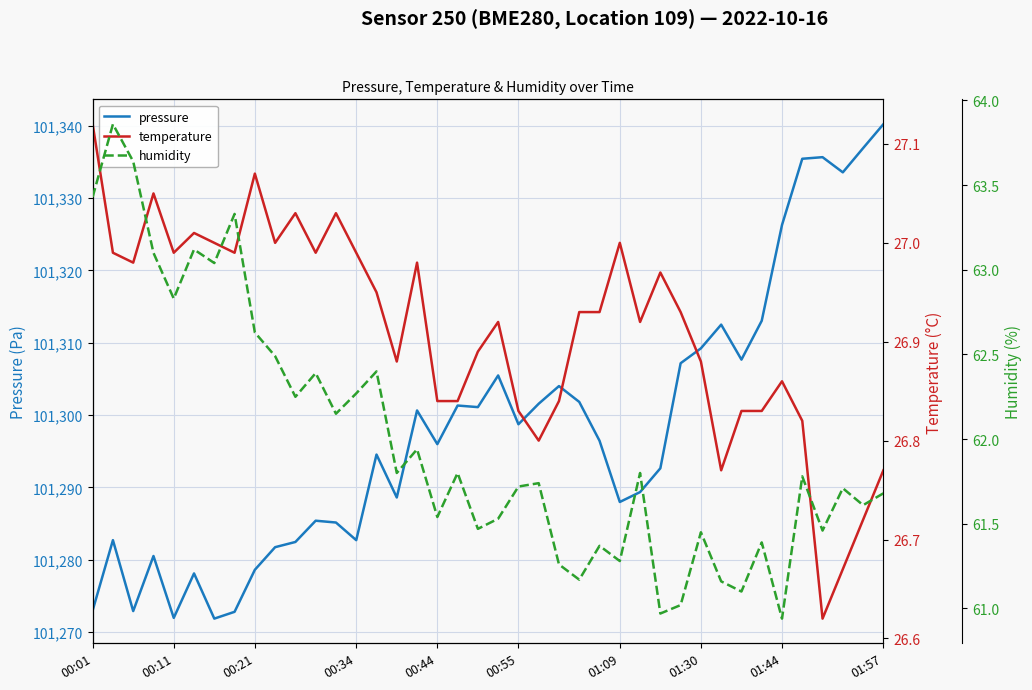

What is the sum of all temperature values?

1076.5